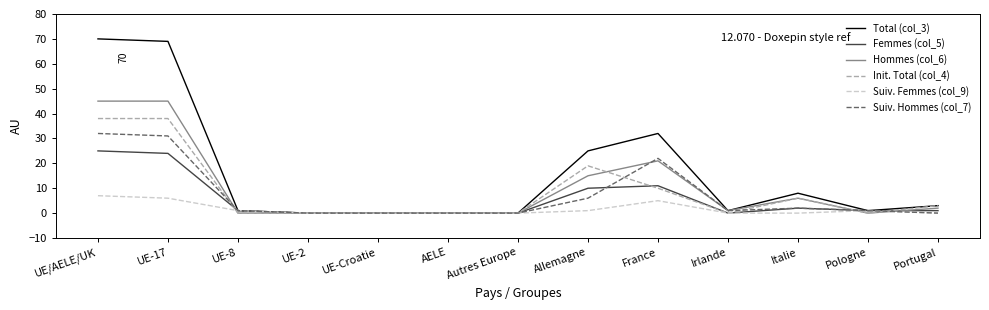

What position from the right is UE-17?

12